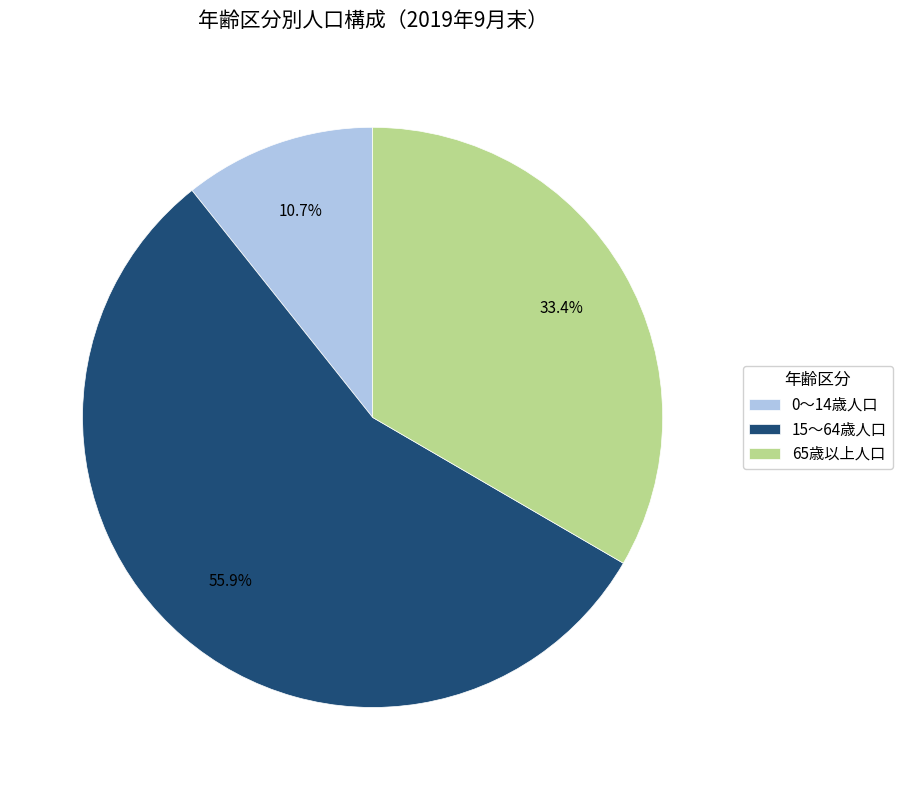

How many segments does this pie chart have?

3